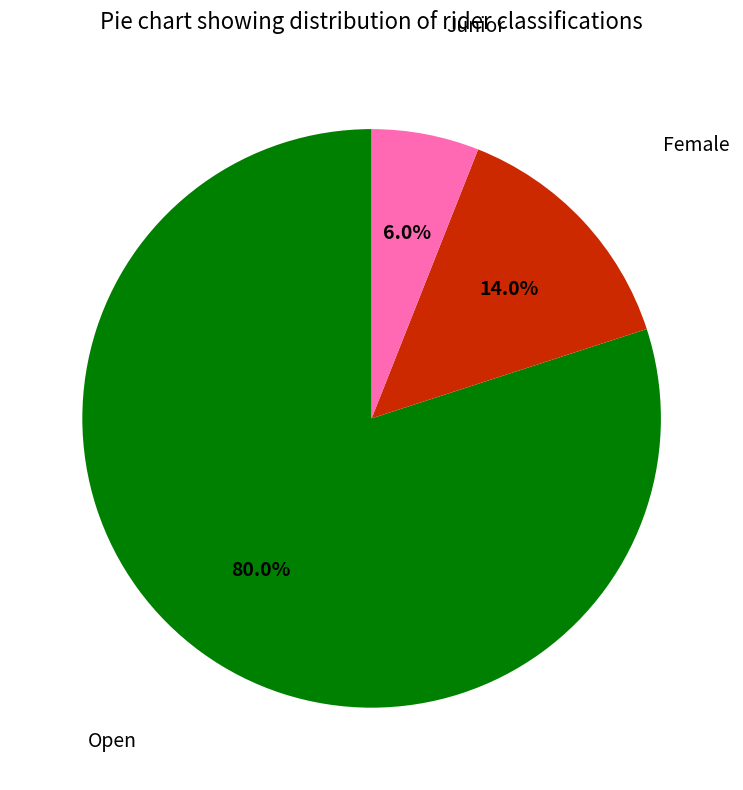

Is there any slice that represents more than half of the pie?

Yes